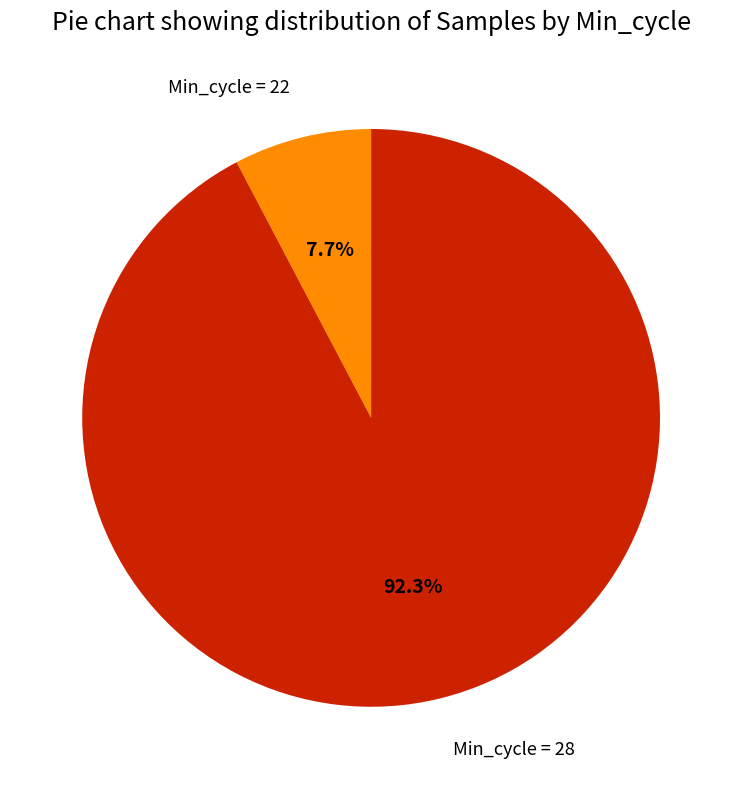

What is the largest slice in the pie chart?

Min_cycle = 28